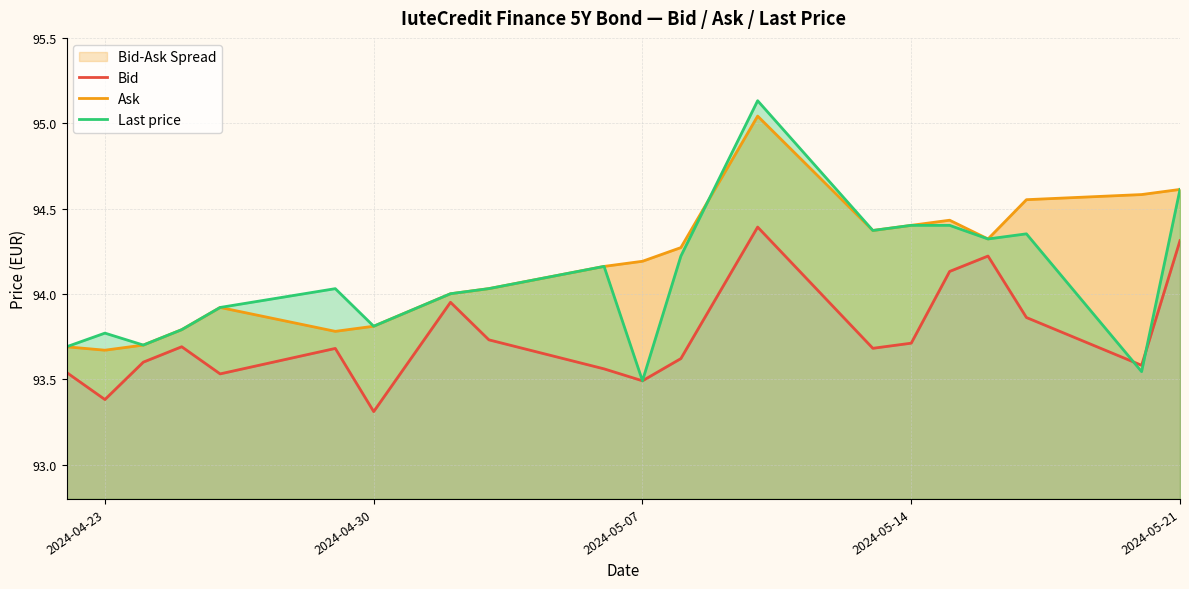

The Last price series shows 94.4 at 2024-05-14. True or false?

True